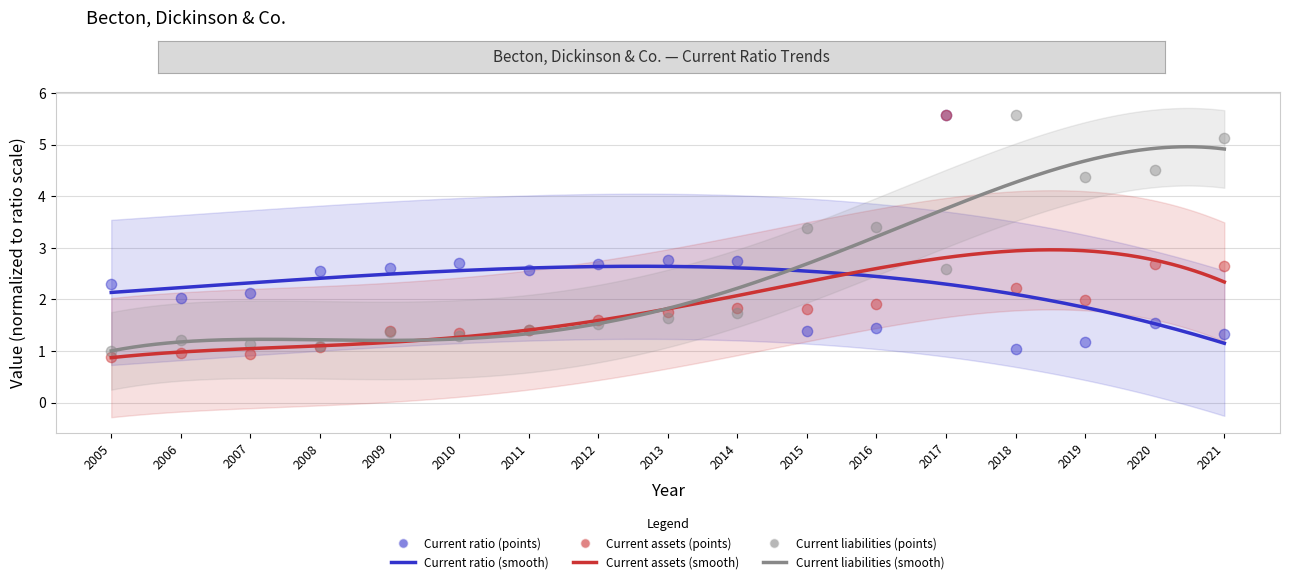

Is the value of Current ratio at 2016 greater than the value of Current assets at 2012?

No